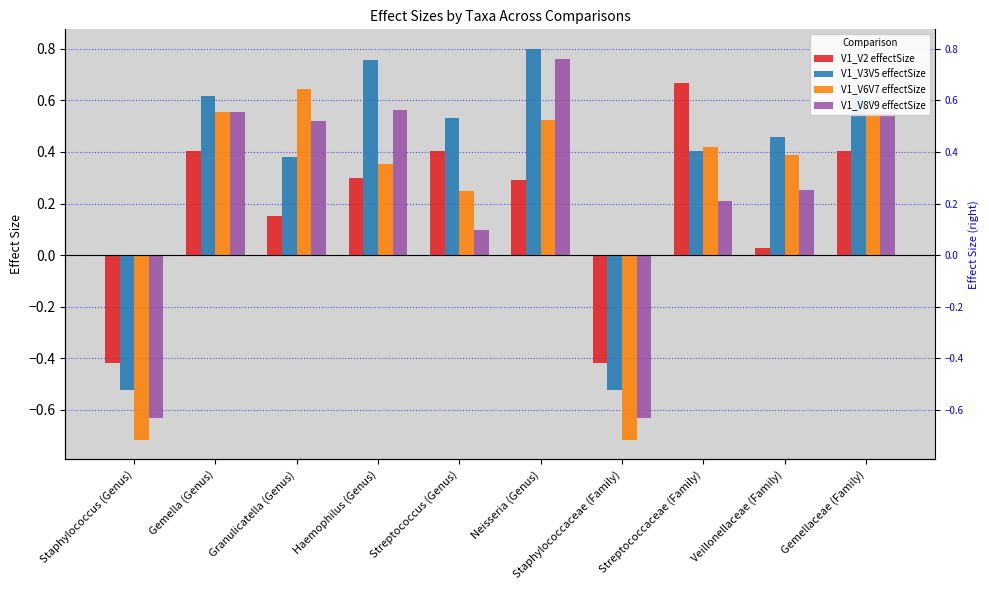

Count the V1_V3V5 effectSize values in the range 0 to 1.

8